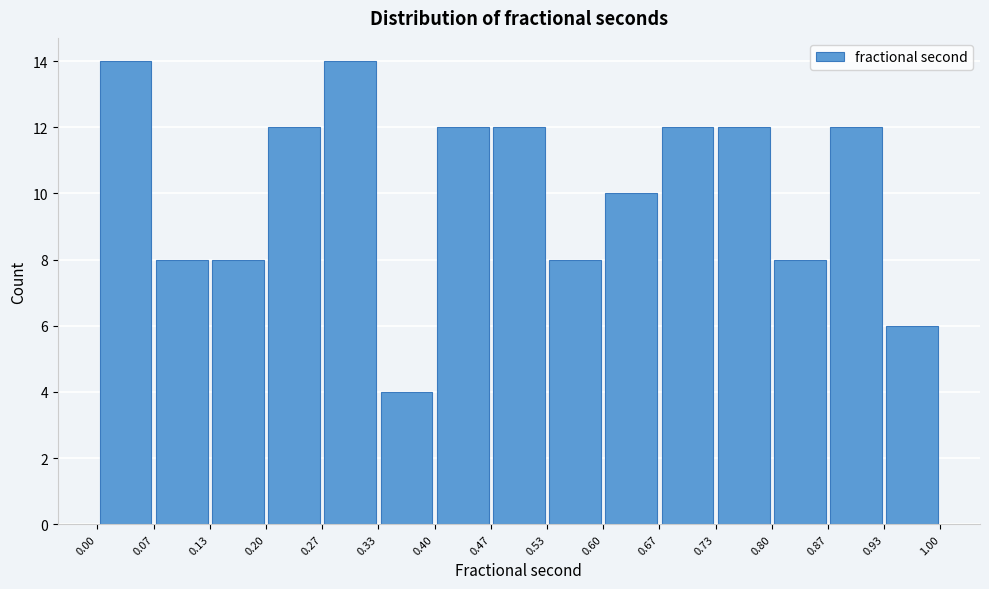

What is the height of the bar covering 0.20 to 0.27 on the x-axis? The values are not printed on the chart, so give them approximately, as read against the axis.

12